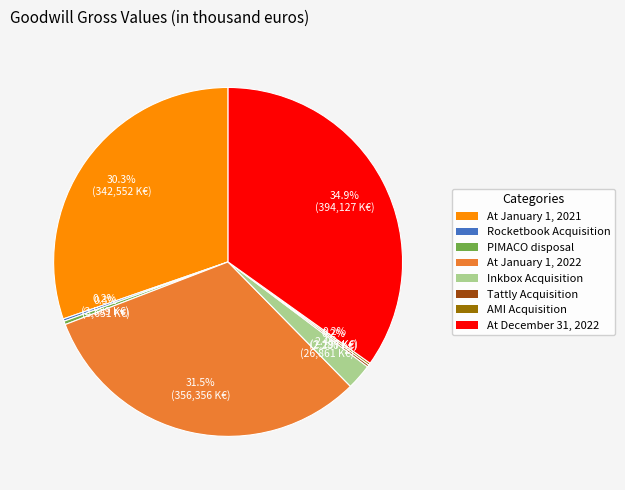

To the nearest percent, what is the average slice percentage?

12%